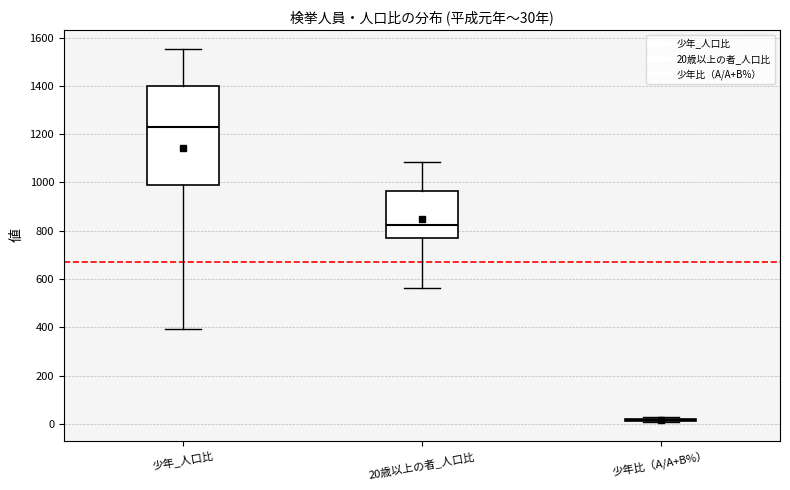

Comparing the boxes themselves (not the whiskers), which one is the tallest?

少年_人口比